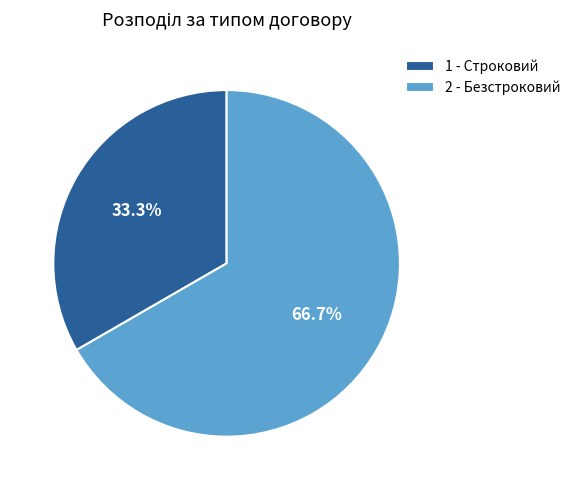

Do 2 - Безстроковий and 1 - Строковий together represent more than half of the pie?

Yes